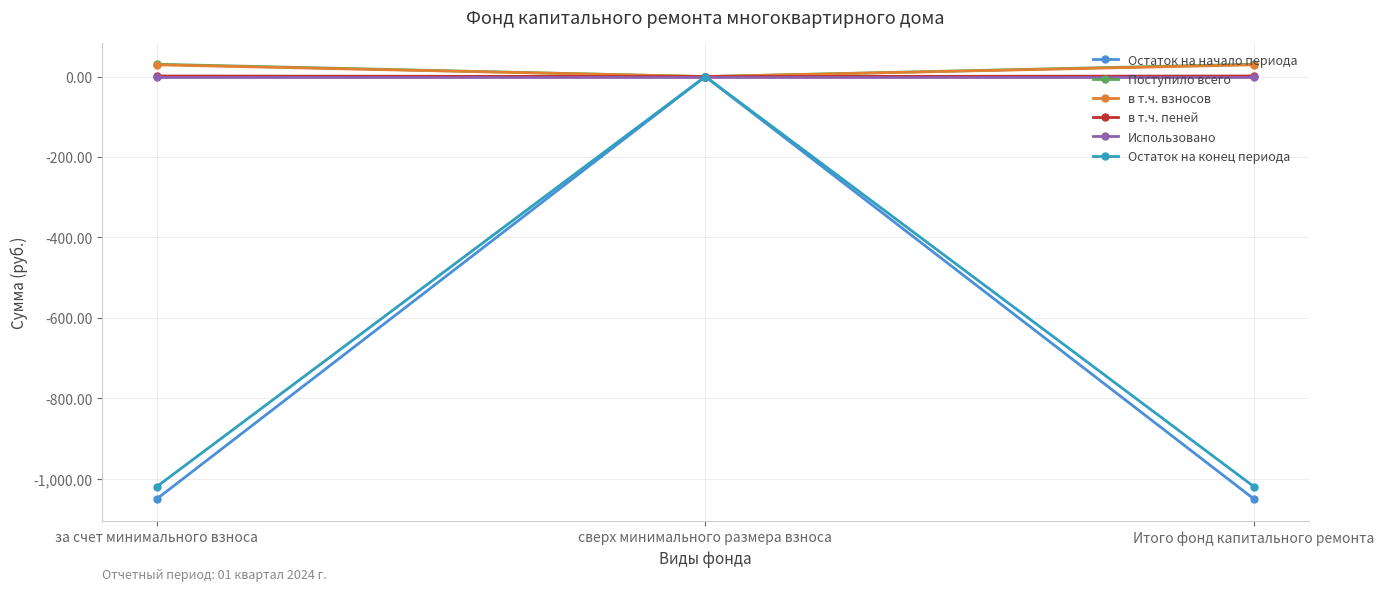

What is the minimum value shown in the chart?

-1050.6